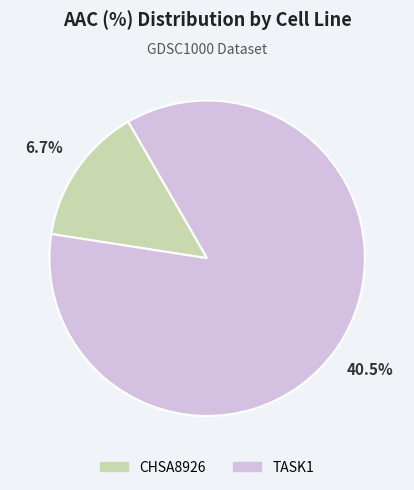

Between TASK1 and CHSA8926, which is larger?

TASK1